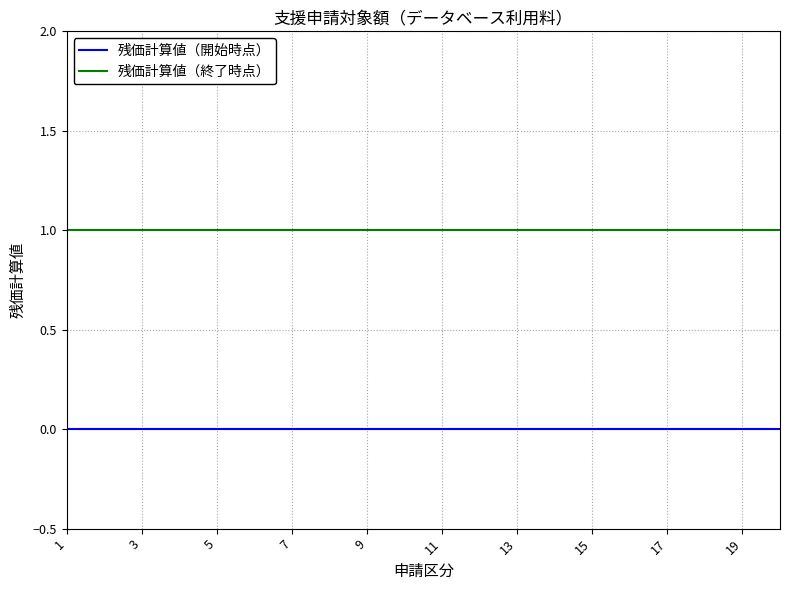

Which series has the largest total across all categories?

残価計算値（終了時点）